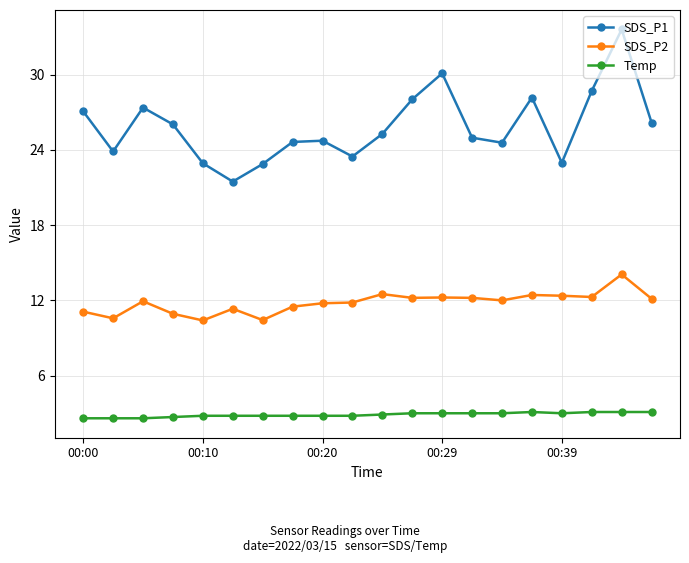

True or false: SDS_P1 has more than 0 interior local peaks.

True